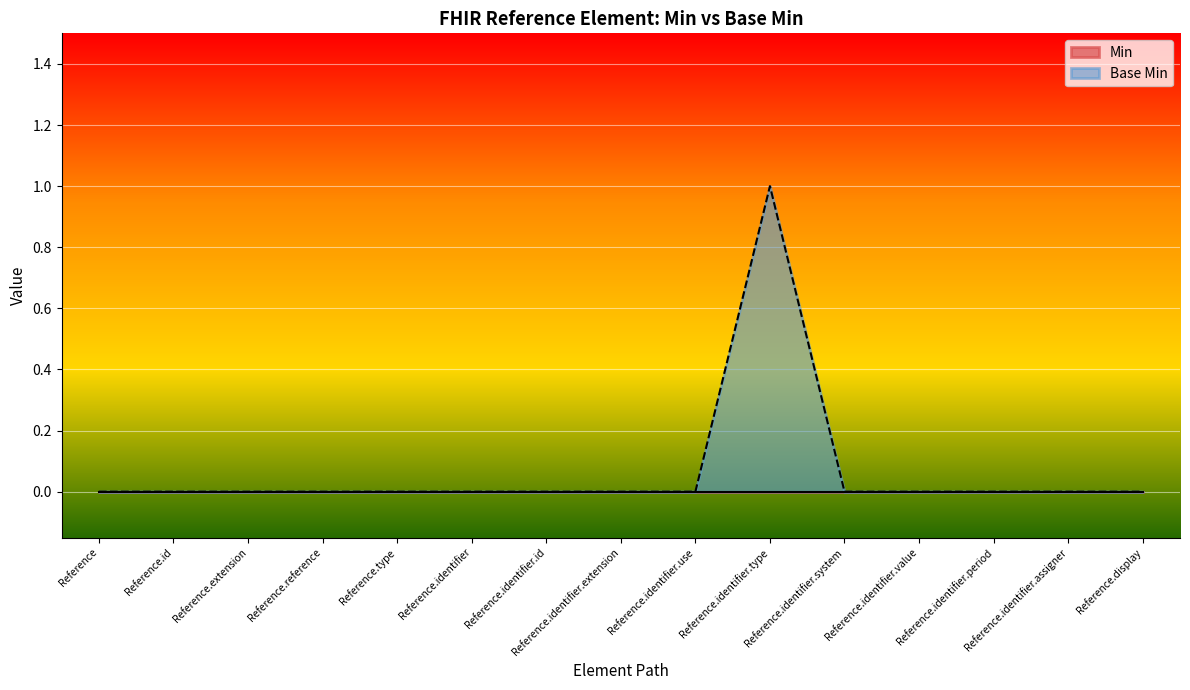

List the labels in order of value, smallest first.

Reference, Reference.id, Reference.extension, Reference.reference, Reference.type, Reference.identifier, Reference.identifier.id, Reference.identifier.extension, Reference.identifier.use, Reference.identifier.system, Reference.identifier.value, Reference.identifier.period, Reference.identifier.assigner, Reference.display, Reference.identifier.type